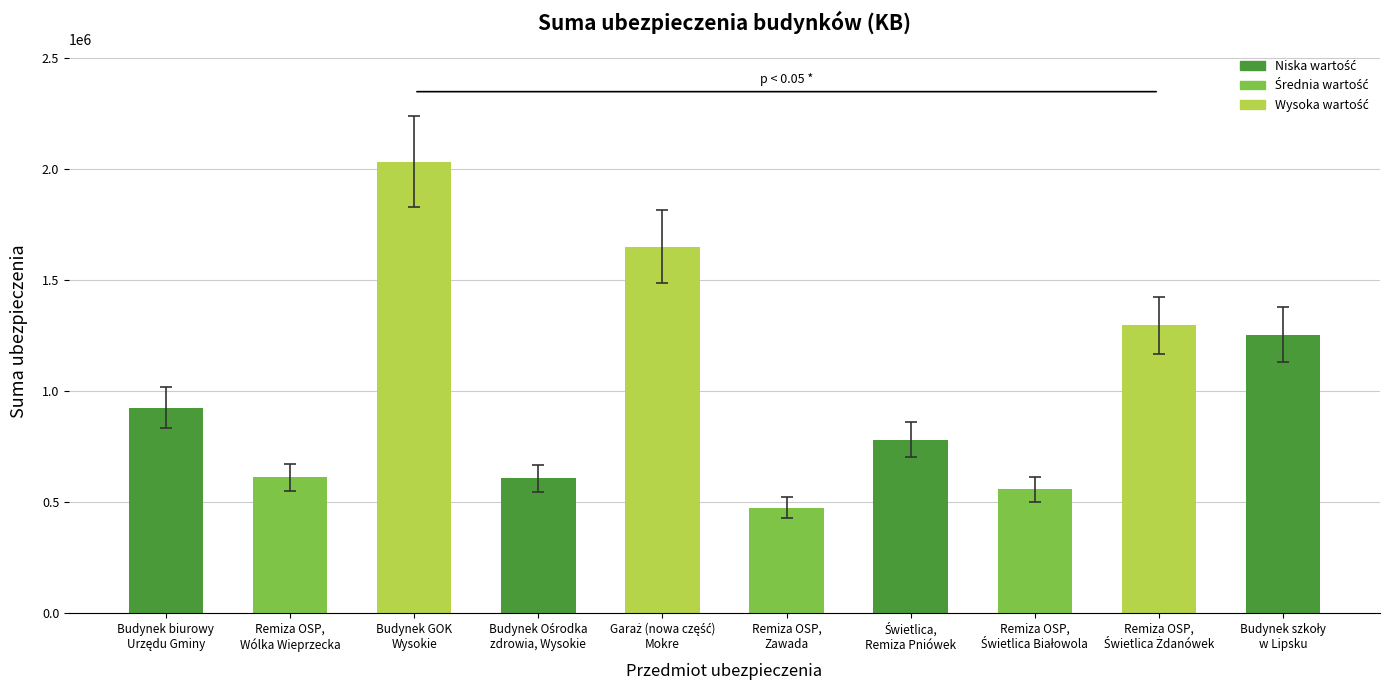

What is the smallest value displayed?

473461.0